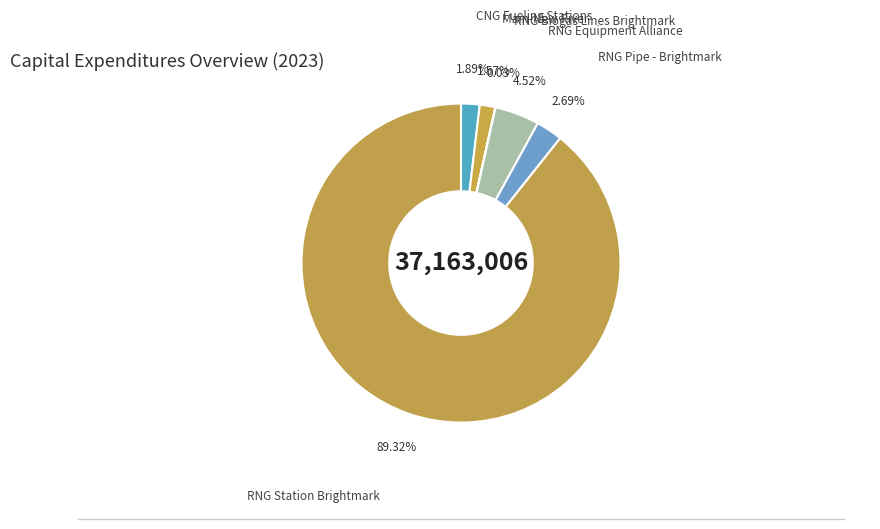

Which has a higher value, RNG Station Brightmark or RNG Equipment Alliance?

RNG Station Brightmark